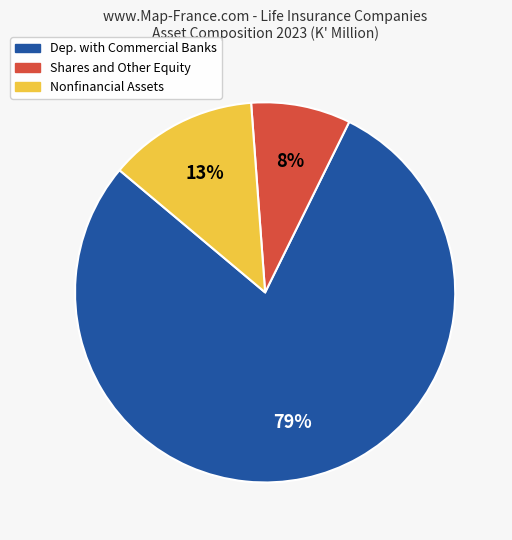

Which has a higher value, Dep. with Commercial Banks or Shares and Other Equity?

Dep. with Commercial Banks